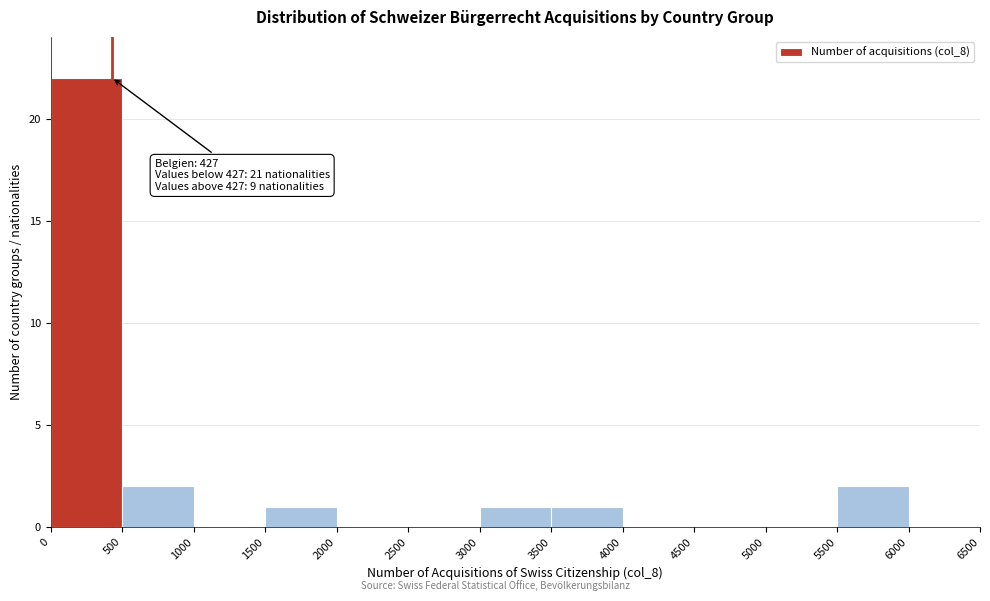

Which range on the x-axis has the tallest bar?

0 to 500